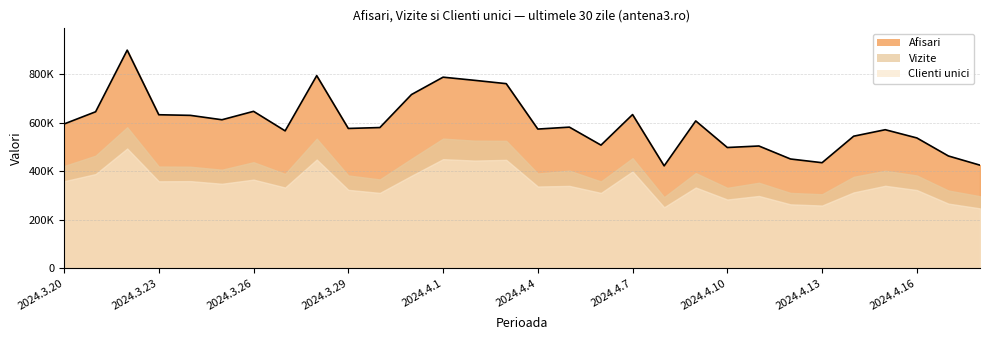

At which category is the sum across all series the highest?

2024.3.22